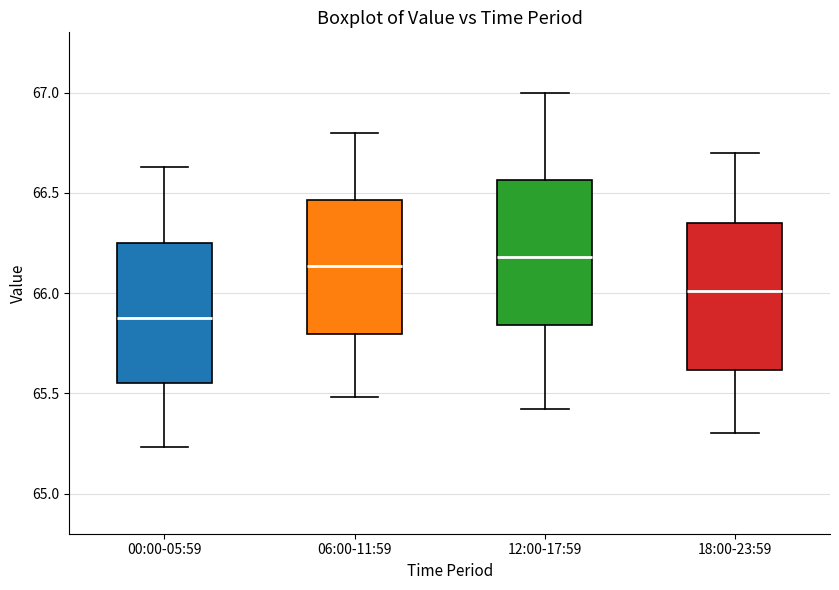

Reading left to right, transcribe this box plot: for each box, give where its median line is, the range the box spans, and where its two whiskers end, as read against the y-axis. The values are not printed on the chart, so give them approximately, as read against the axis.

00:00-05:59: median 65.90, box 65.55 to 66.25, whiskers 65.25 to 66.65
06:00-11:59: median 66.15, box 65.80 to 66.45, whiskers 65.50 to 66.80
12:00-17:59: median 66.20, box 65.85 to 66.55, whiskers 65.40 to 67.00
18:00-23:59: median 66.00, box 65.60 to 66.35, whiskers 65.30 to 66.70